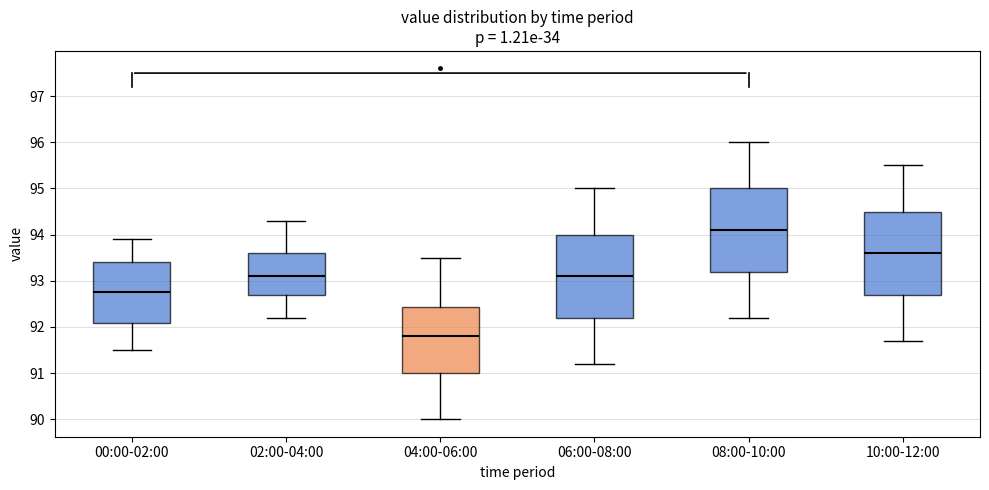

Reading left to right, transcribe this box plot: for each box, give where its median line is, the range the box spans, and where its two whiskers end, as read against the y-axis. The values are not printed on the chart, so give them approximately, as read against the axis.

00:00-02:00: median 92.8, box 92.1 to 93.4, whiskers 91.5 to 93.9
02:00-04:00: median 93.1, box 92.7 to 93.6, whiskers 92.2 to 94.3
04:00-06:00: median 91.8, box 91.0 to 92.4, whiskers 90.0 to 93.5
06:00-08:00: median 93.1, box 92.2 to 94.0, whiskers 91.2 to 95.0
08:00-10:00: median 94.1, box 93.2 to 95.0, whiskers 92.2 to 96.0
10:00-12:00: median 93.6, box 92.7 to 94.5, whiskers 91.7 to 95.5